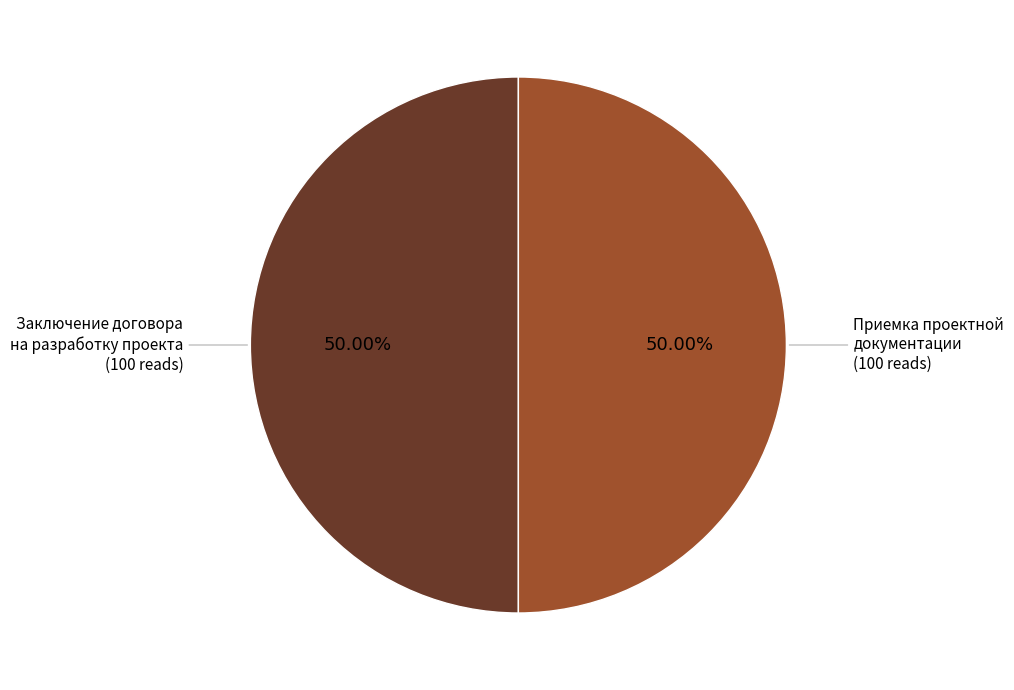

Is there any slice that represents more than half of the pie?

No